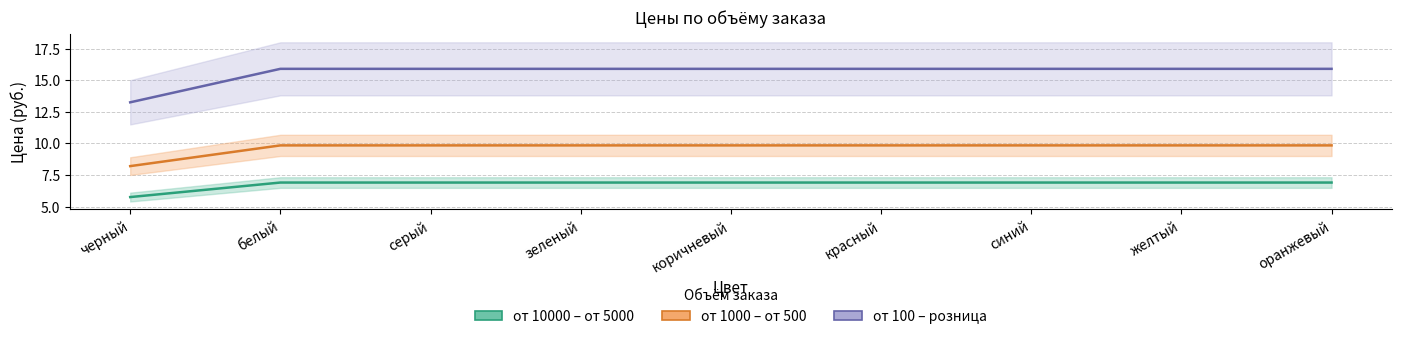

How many values in the от 10000 – от 5000 series are below 6?

1